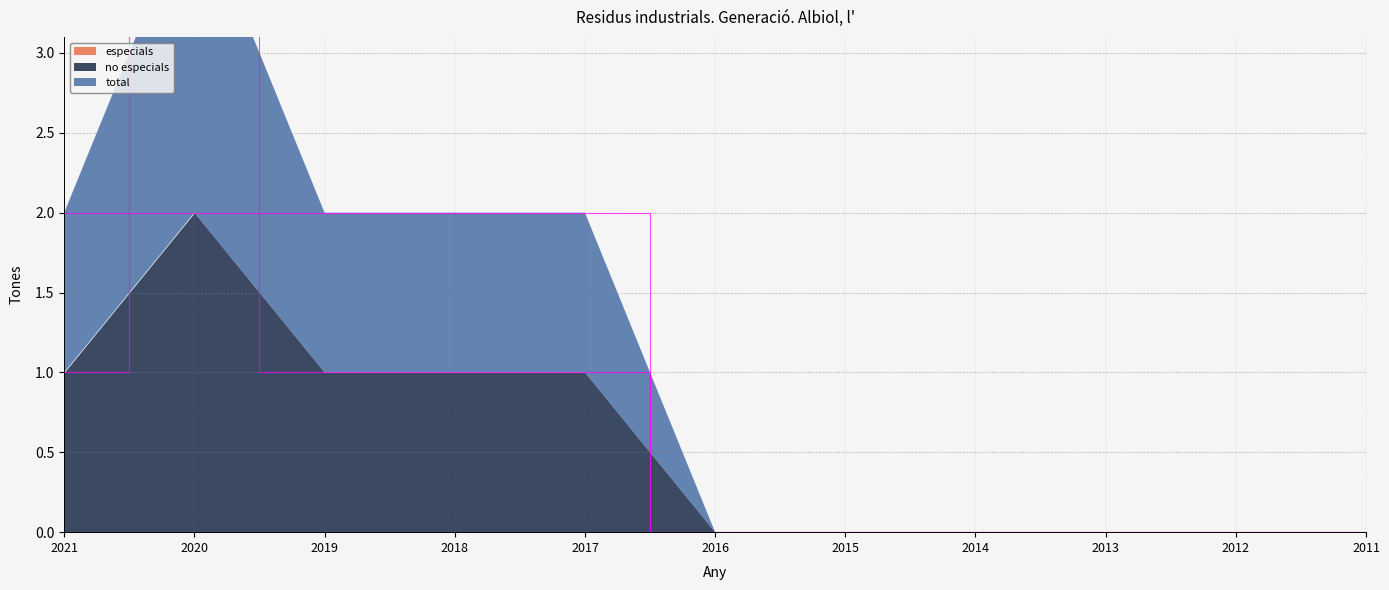

Does the chart have visible grid lines?

Yes